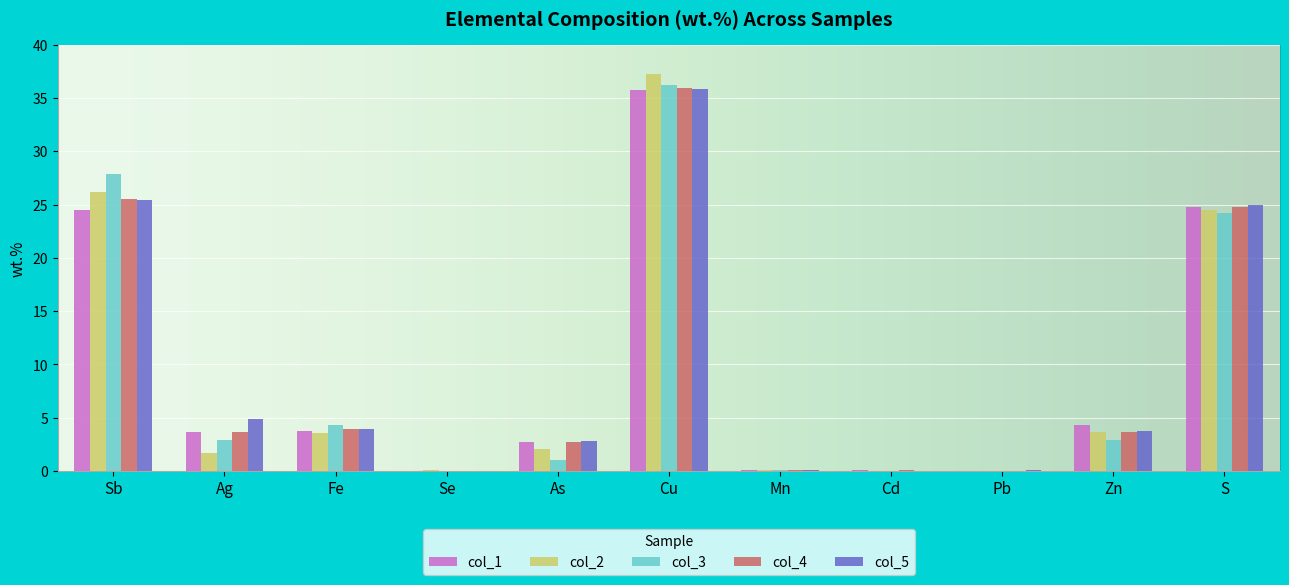

At which label does col_1 reach its peak?

Cu